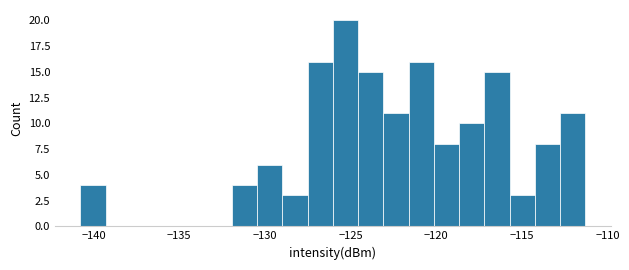

Around what value on the x-axis is the tallest bar? Give the approximate position of its centre, as read against the axis.

-125.5